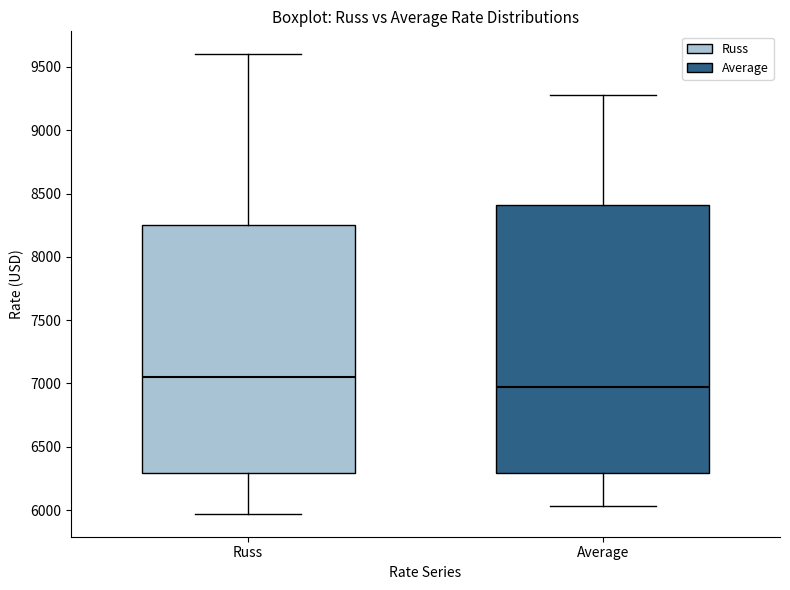

Which box is the tallest, from its lower edge to its upper edge?

Average